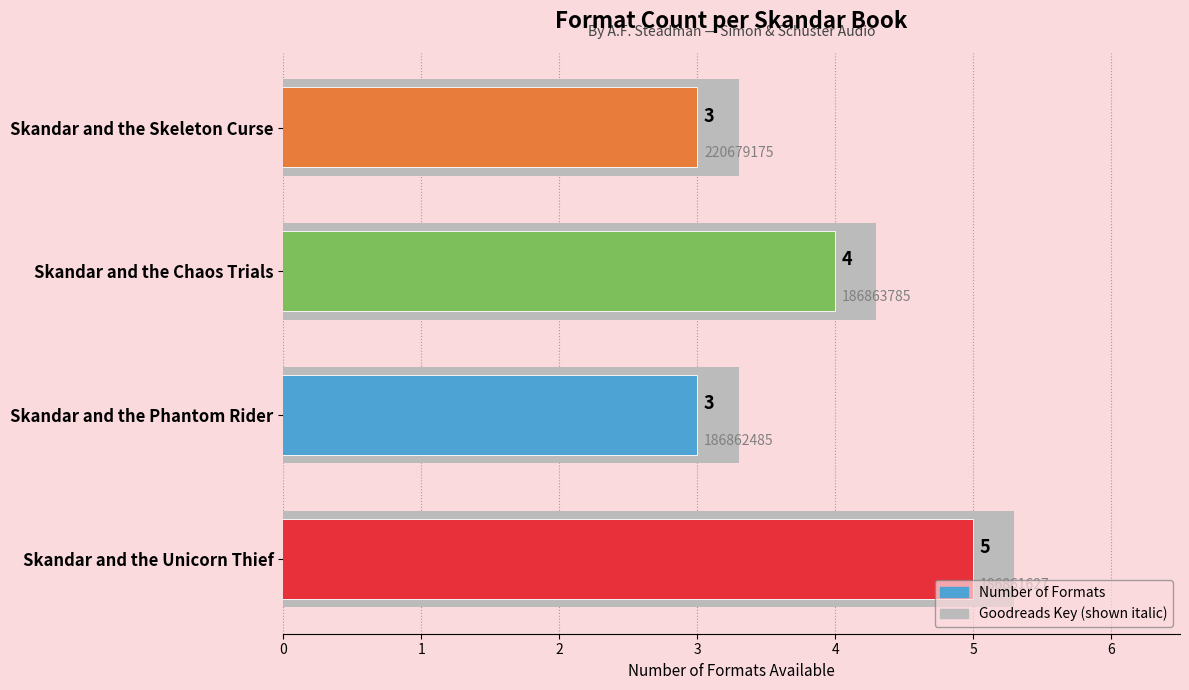

What is the ratio of the value at Skandar and the Unicorn Thief to the value at Skandar and the Phantom Rider?

1.7